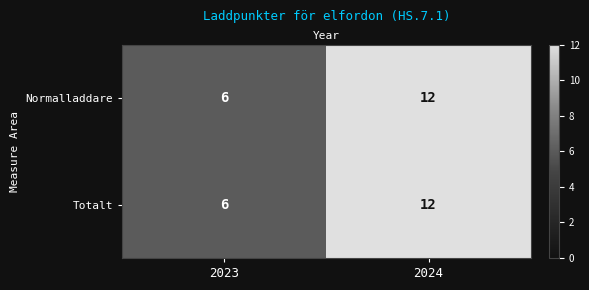

What value does the Normalladdare series have at 2024?

12